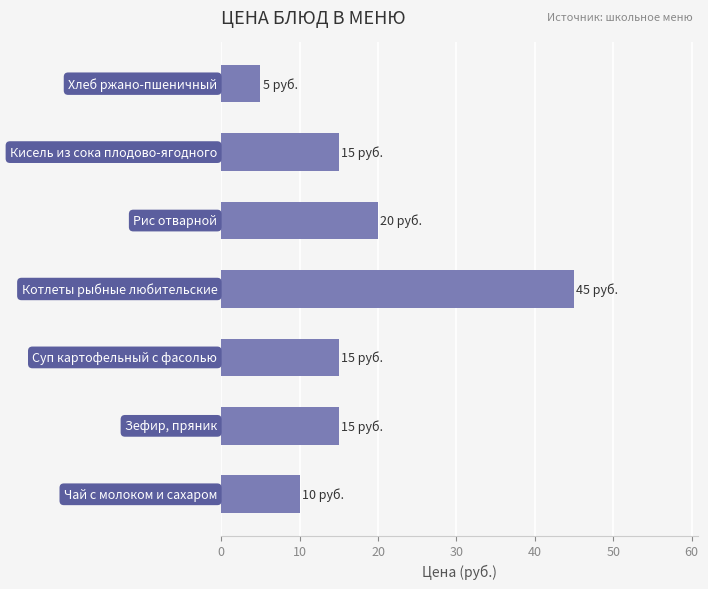

What is the average value?

18